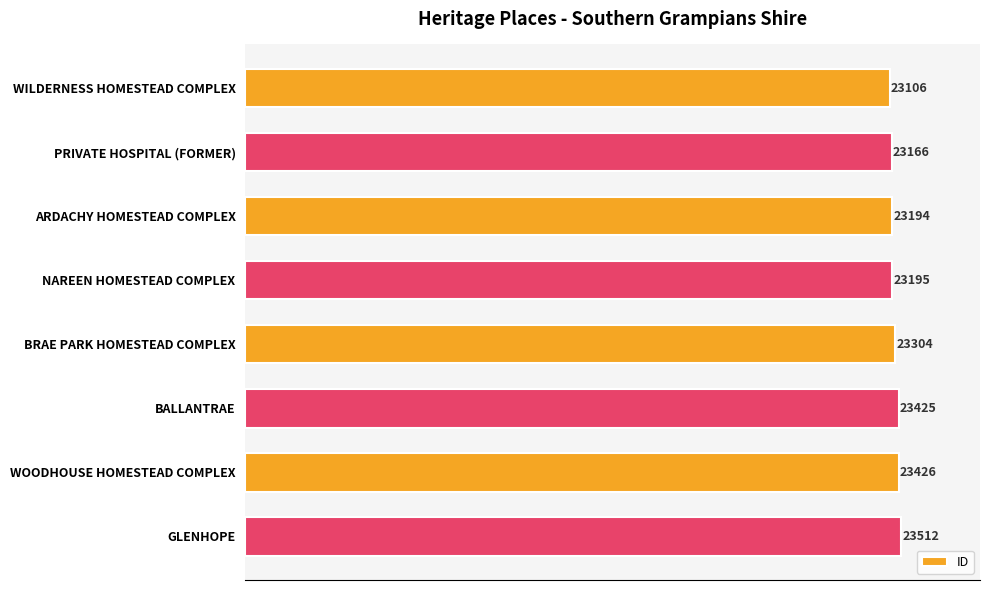

How many bars are there in total?

8